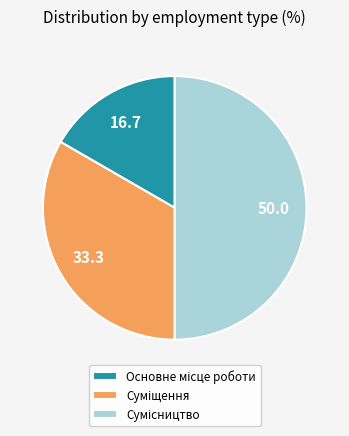

Which slice is the largest?

Сумісництво